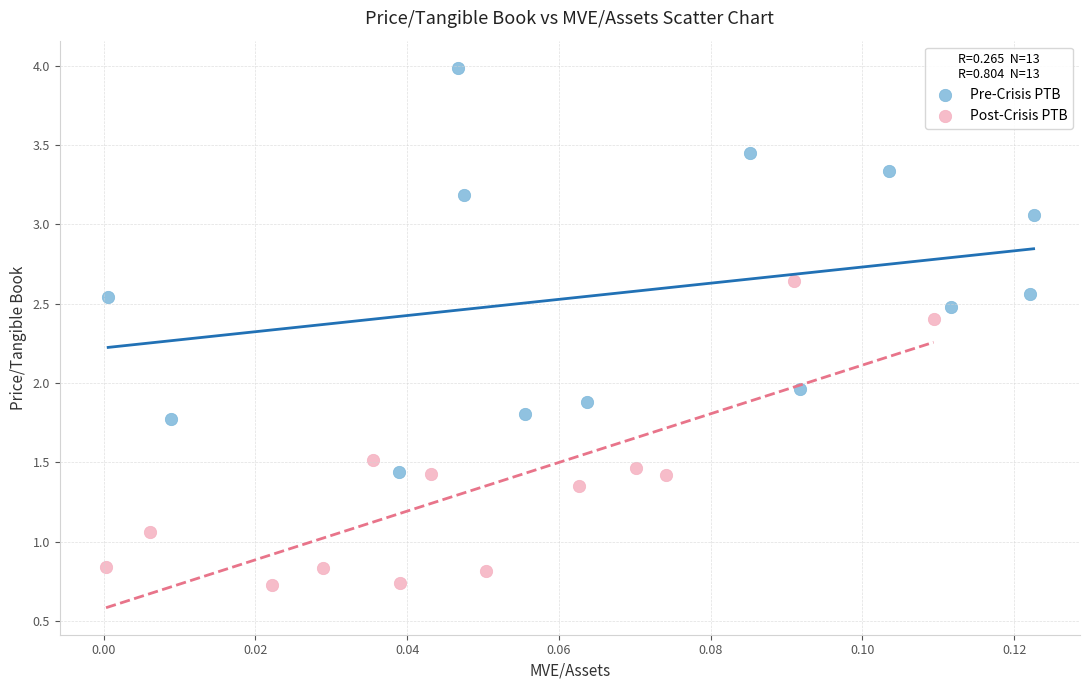

Which series has the largest Y range (max minus min)?

Pre-Crisis PTB